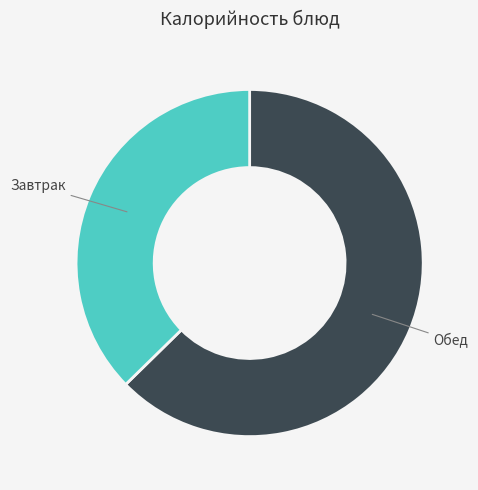

Is there a majority slice in this chart?

Yes